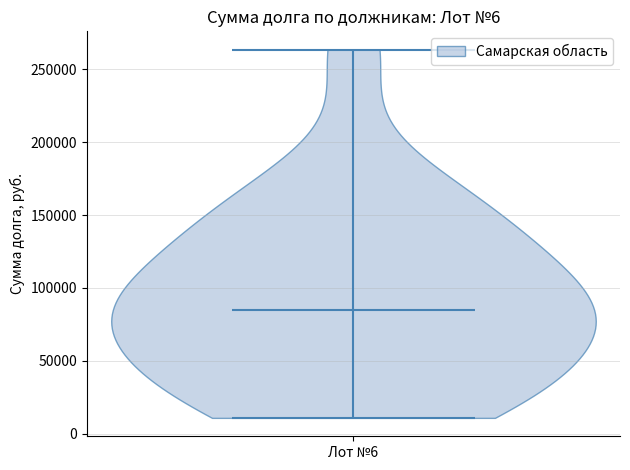

What is the lowest point the violin for Лот №6 reaches on the y-axis? The values are not printed on the chart, so give them approximately, as read against the axis.

10000